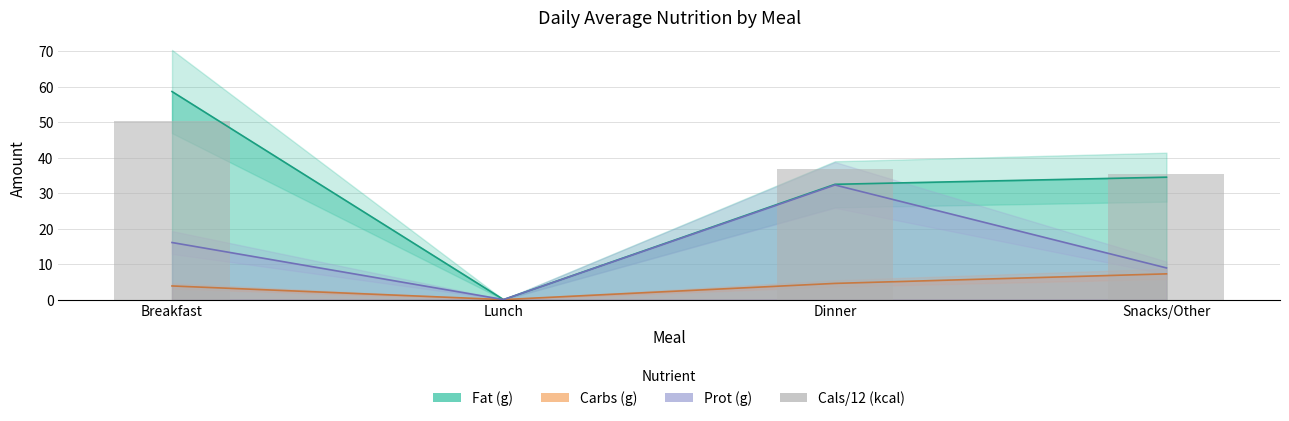

The chart shows a value of 35.2 at Snacks/Other. True or false?

True